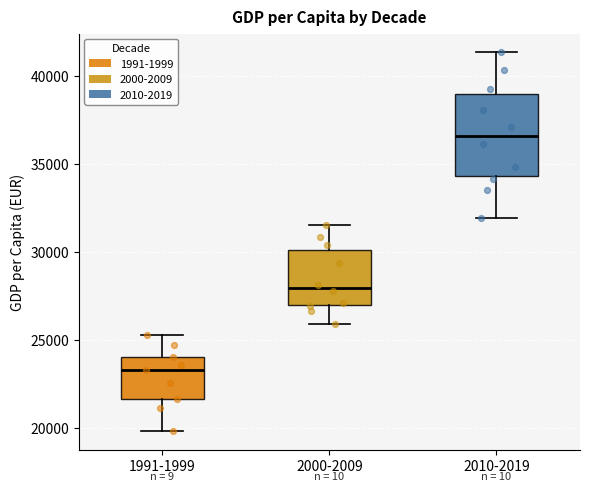

Which box is the tallest, from its lower edge to its upper edge?

2010-2019